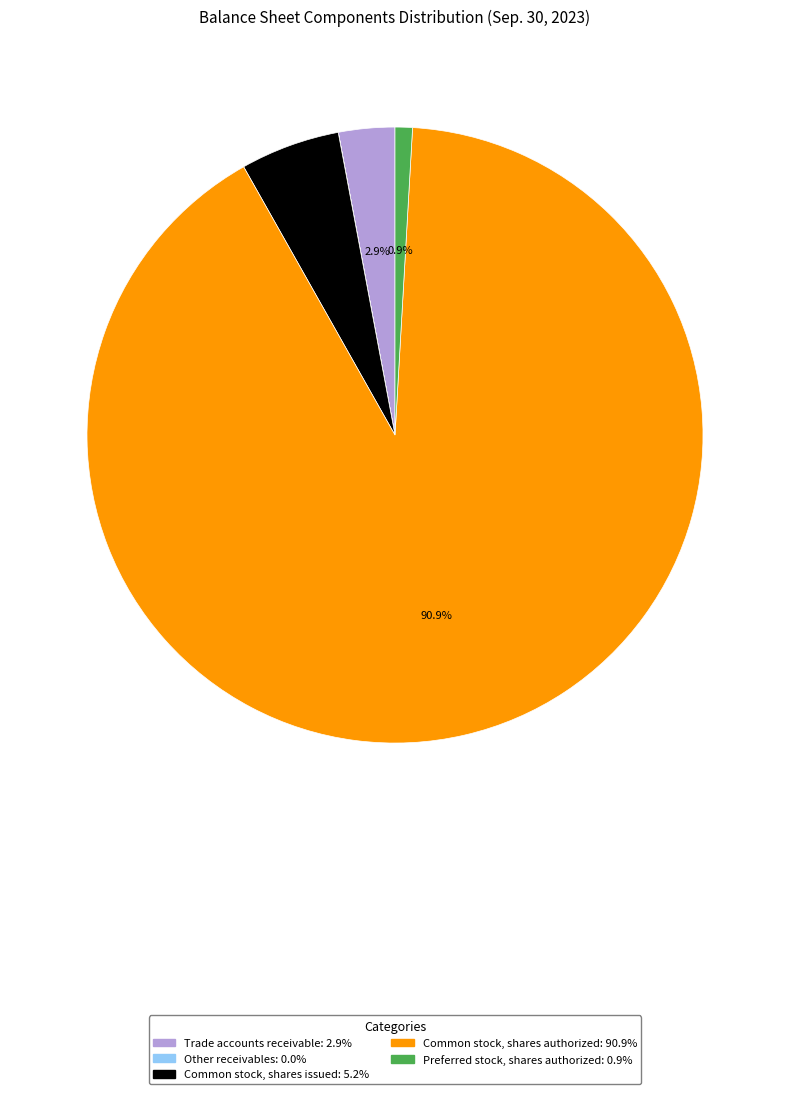

To the nearest percent, what percentage of the pie is Trade accounts receivable?

3%